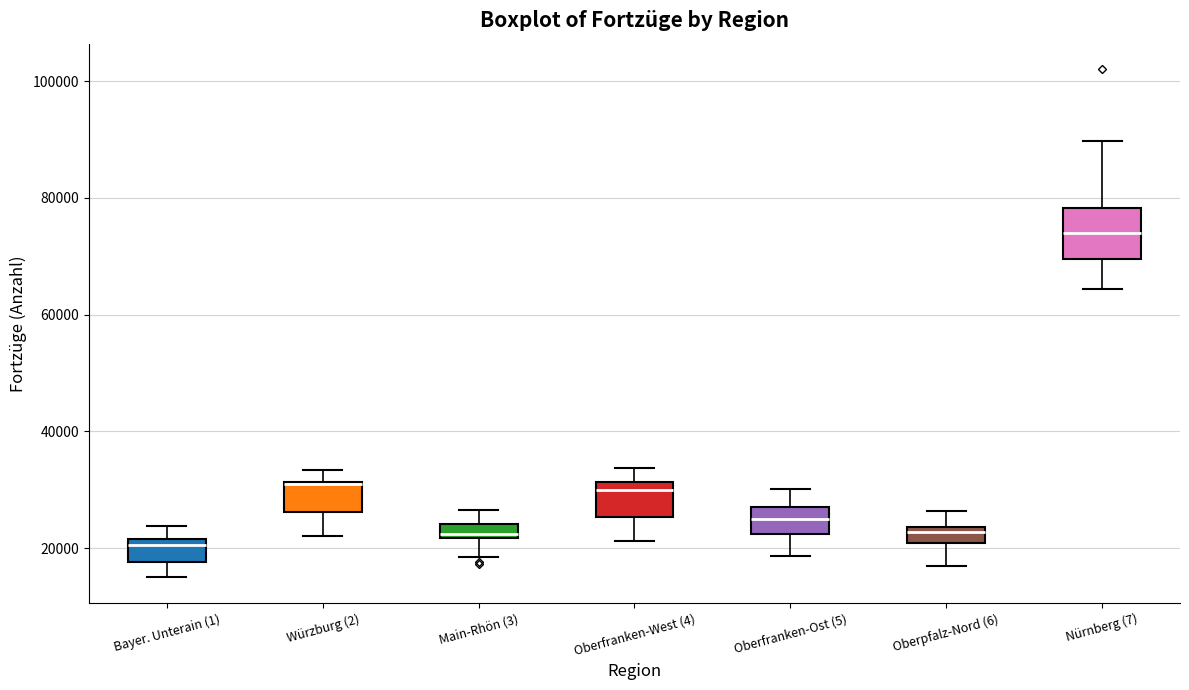

Where is the lower edge of the box for Main-Rhön (3) on the y-axis? The values are not printed on the chart, so give them approximately, as read against the axis.

22000